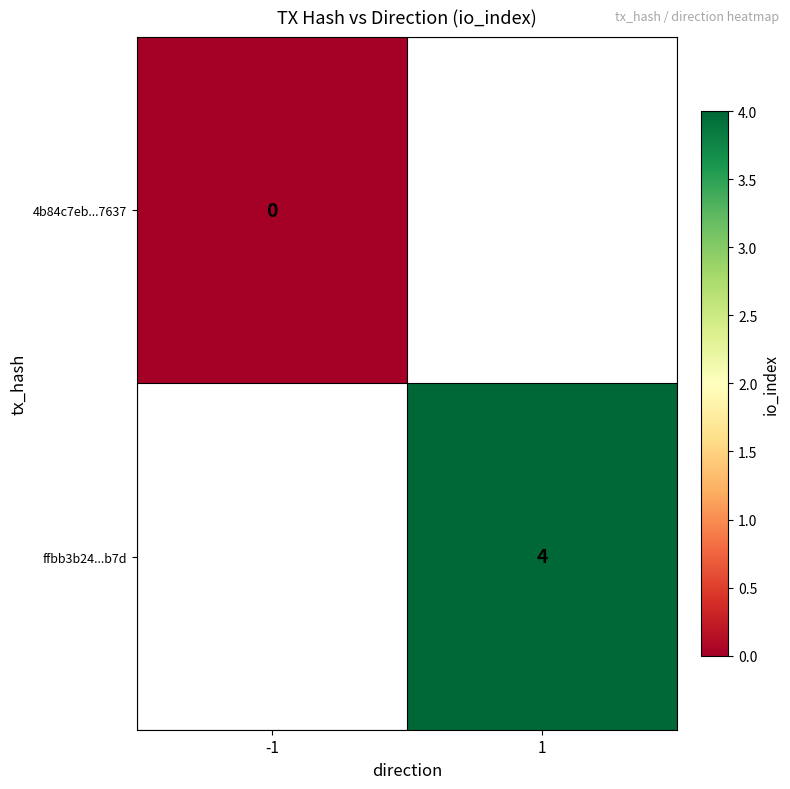

True or false: ffbb3b24...b7d has a value of 4 at 1.

True